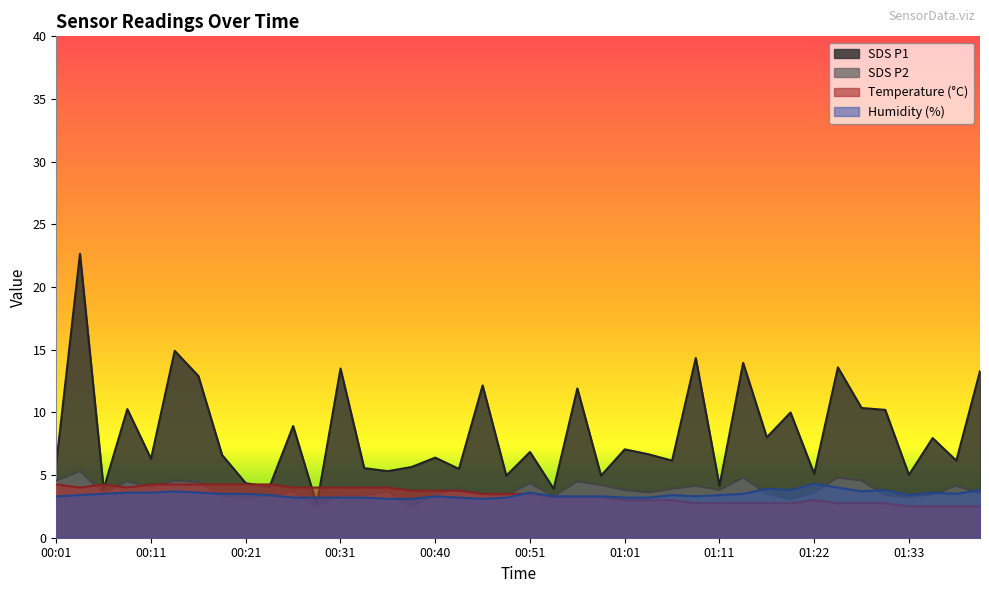

Where is SDS_P1 nearest to the value 12?

00:56